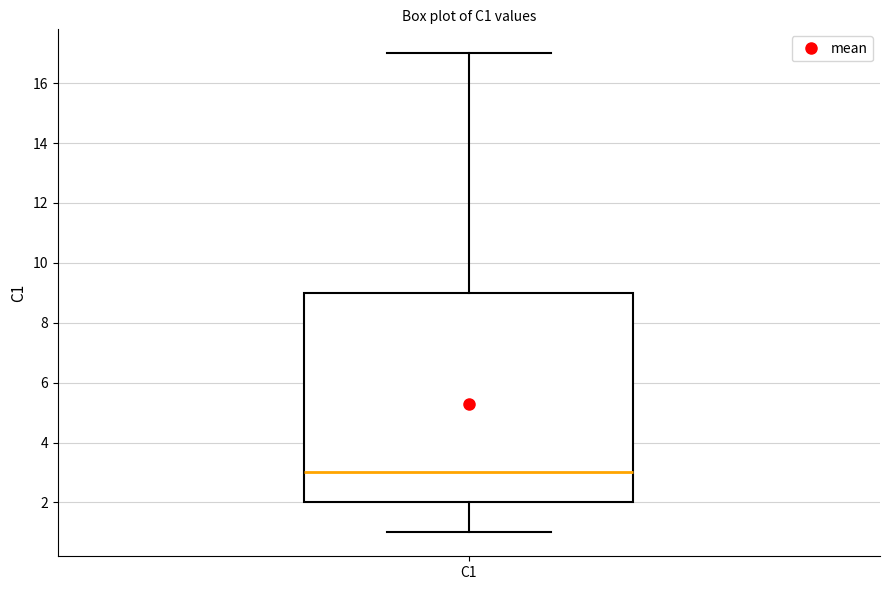

Read this box plot against the y-axis: the position of the median line, the range covered by the box, and the ends of both whiskers. The values are not printed on the chart, so give them approximately, as read against the axis.

median 3, box 2 to 9, whiskers 1 to 17